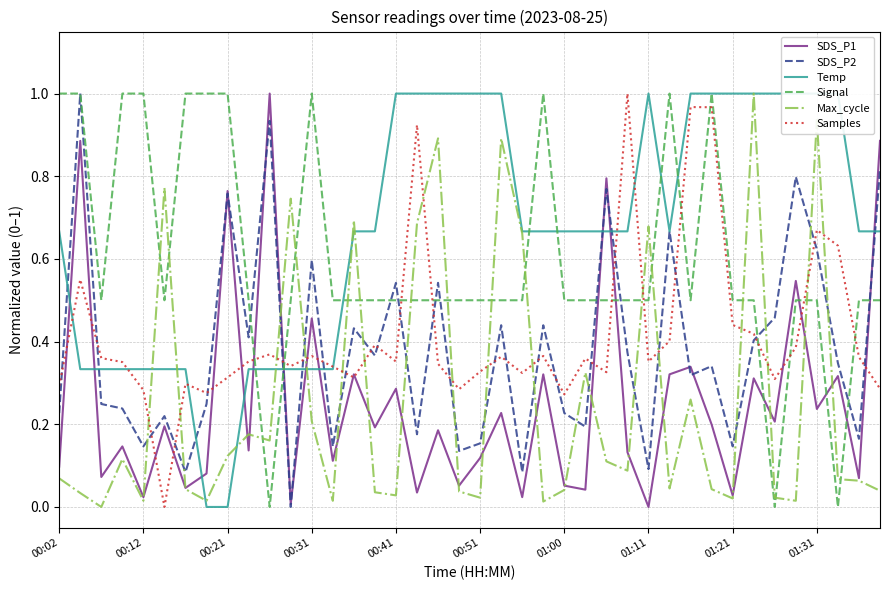

At 29, list the series in order from smallest to largest.

Max_cycle, SDS_P1, Samples, Temp, SDS_P2, Signal